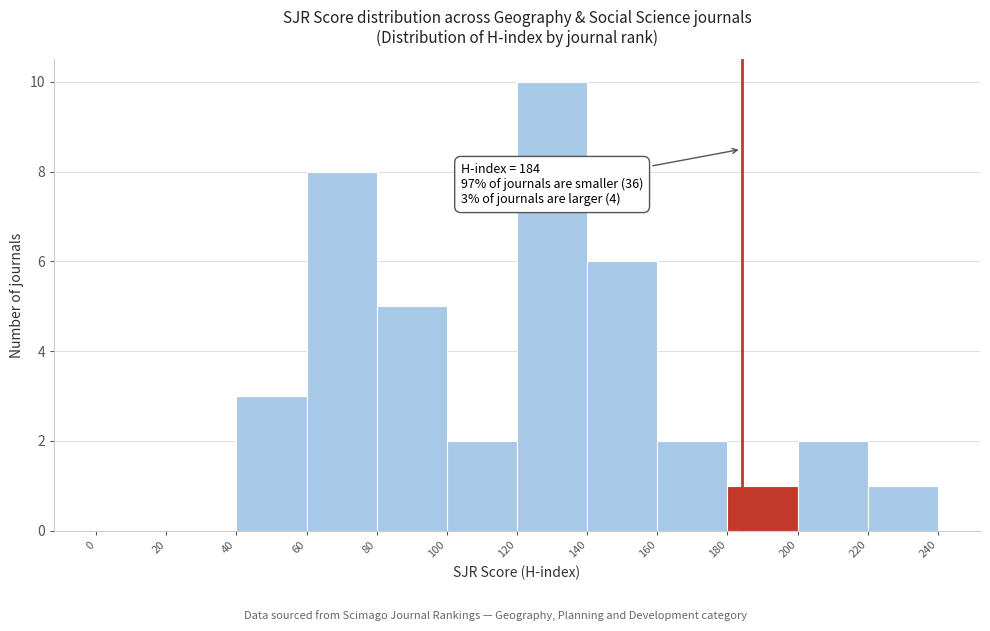

Which range on the x-axis has the tallest bar?

120 to 140